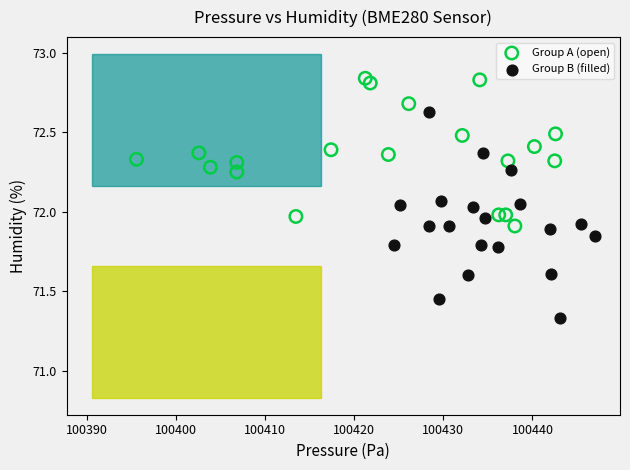

Which series contains the lowest Y value?

Group B (filled)